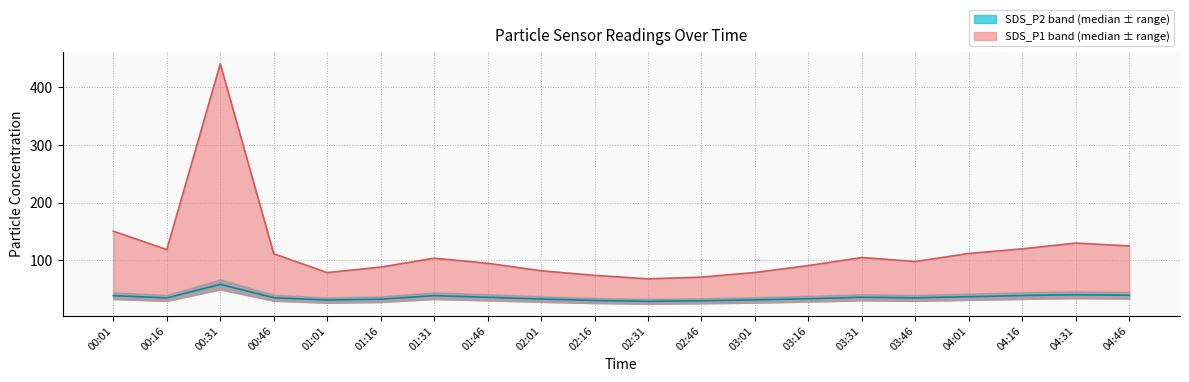

How many categories are shown in the chart?

20